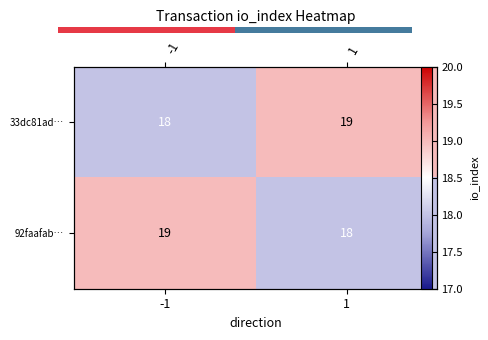

Where is 92faafab… nearest to the value 18?

1